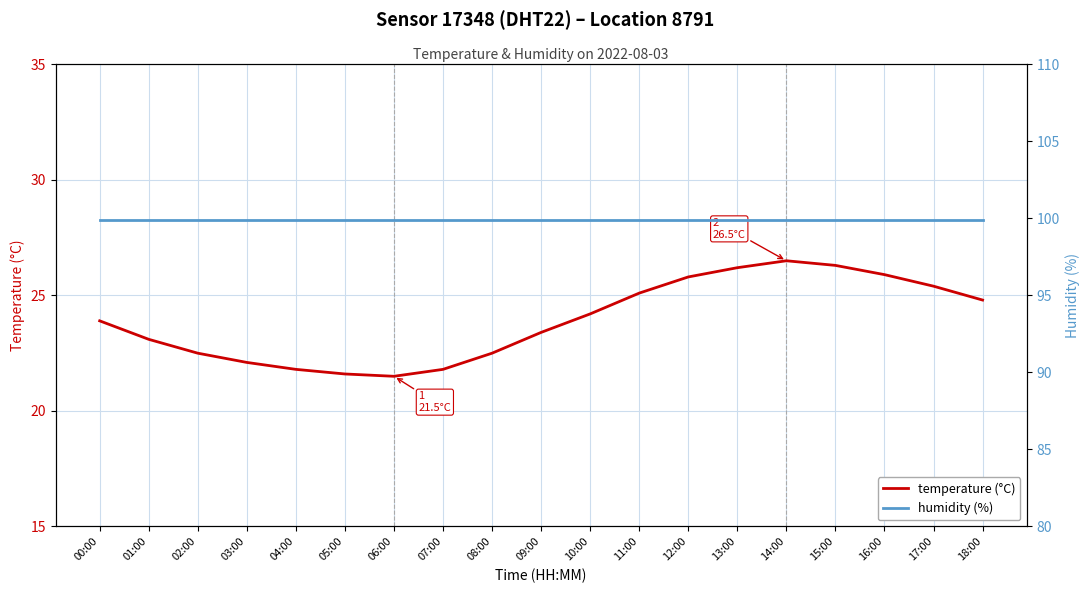

What is the label of the 3rd point from the left?

02:00